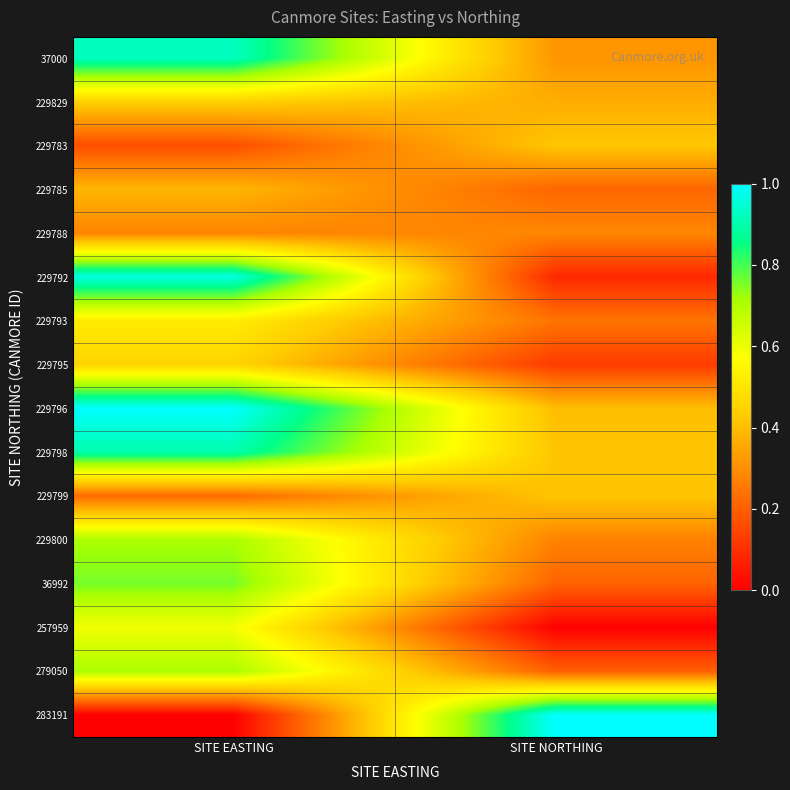

Which category has the highest value across all series?

SITE EASTING